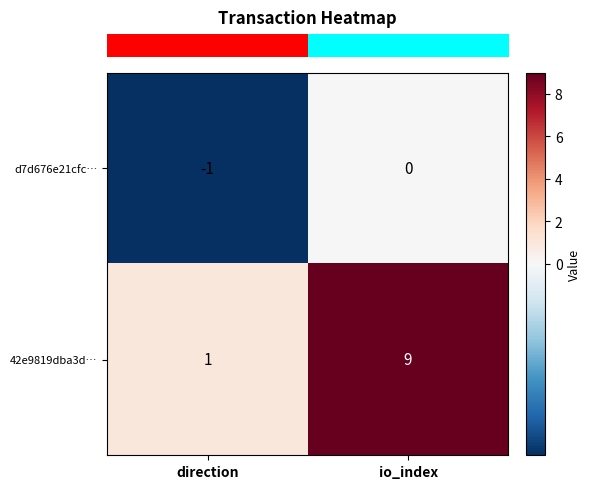

Reading left to right, transcribe all the data shown in this chart.

d7d676e21cfc…: direction=-1	io_index=0
42e9819dba3d…: direction=1	io_index=9